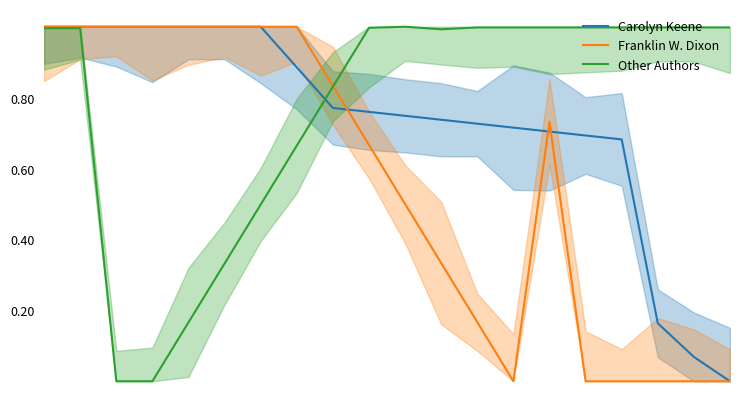

True or false: Carolyn Keene and Other Authors intersect in this chart.

True